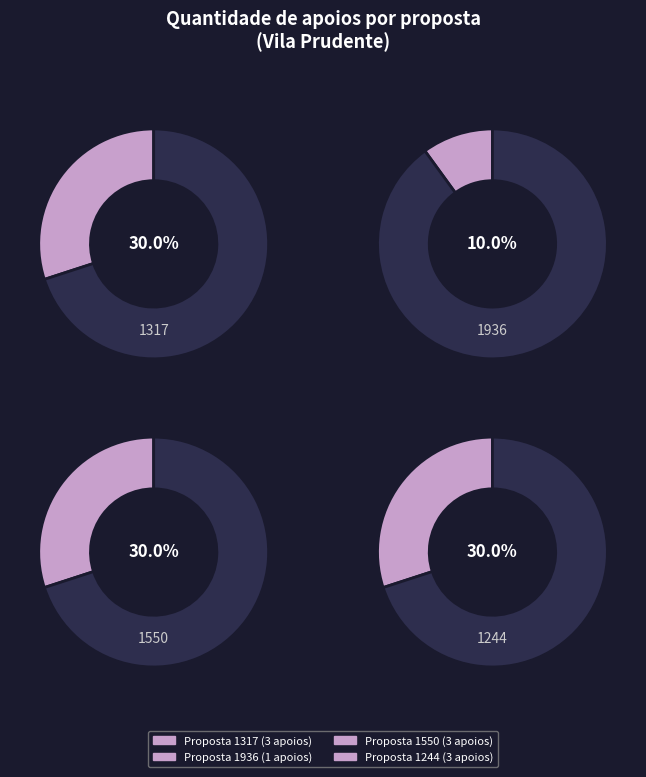

To the nearest percent, what is the combined percentage of 1936 and 1550?

40%